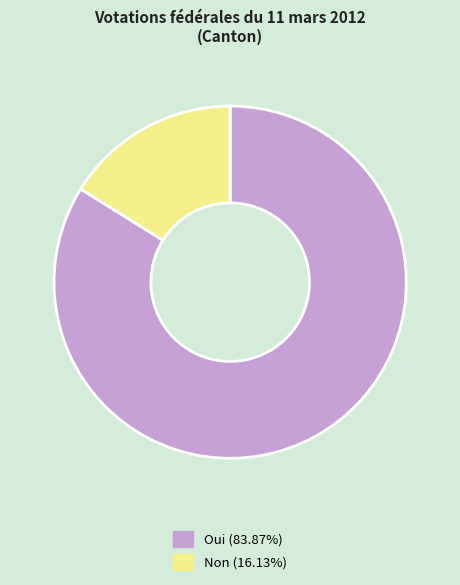

Combined, do Non and Oui account for over 50%?

Yes